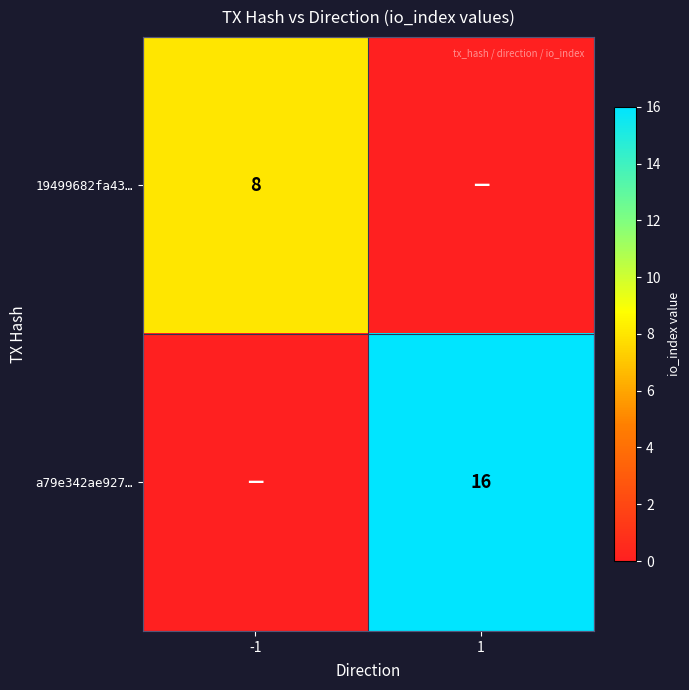

Is the value of 19499682fa43… at -1 greater than the value of a79e342ae927… at 1?

No